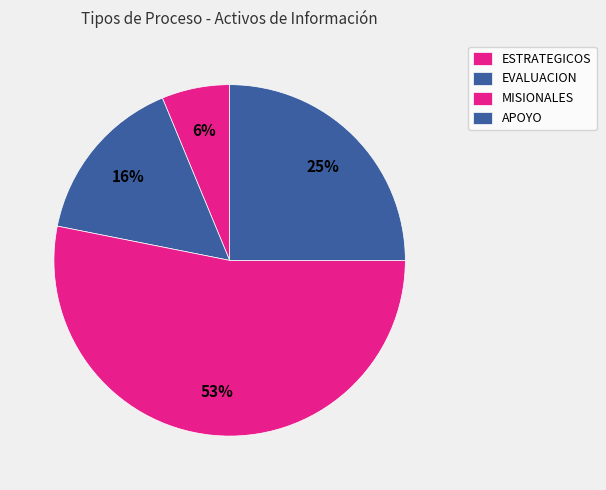

How many segments does this pie chart have?

4